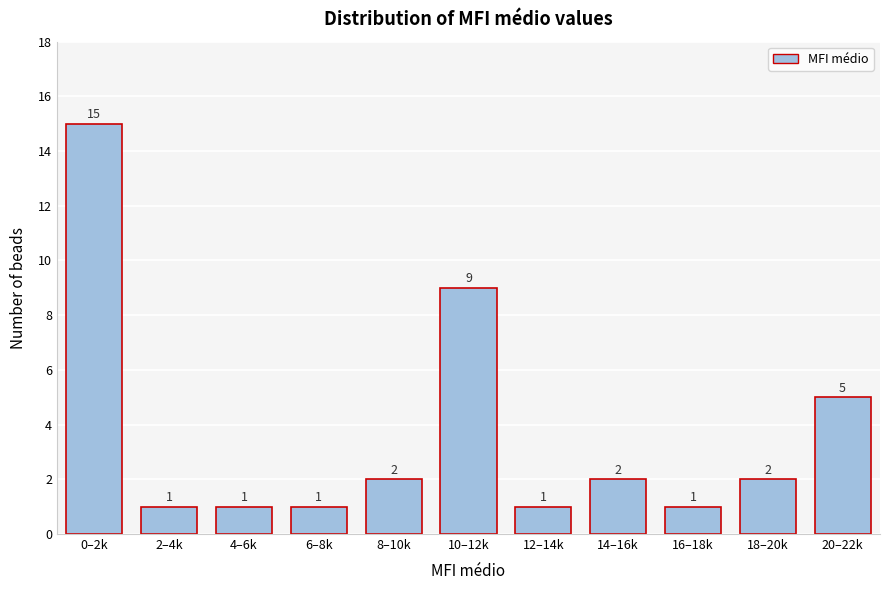

Reading right to left, extract all data points from this chart.

20–22k=5	18–20k=2	16–18k=1	14–16k=2	12–14k=1	10–12k=9	8–10k=2	6–8k=1	4–6k=1	2–4k=1	0–2k=15